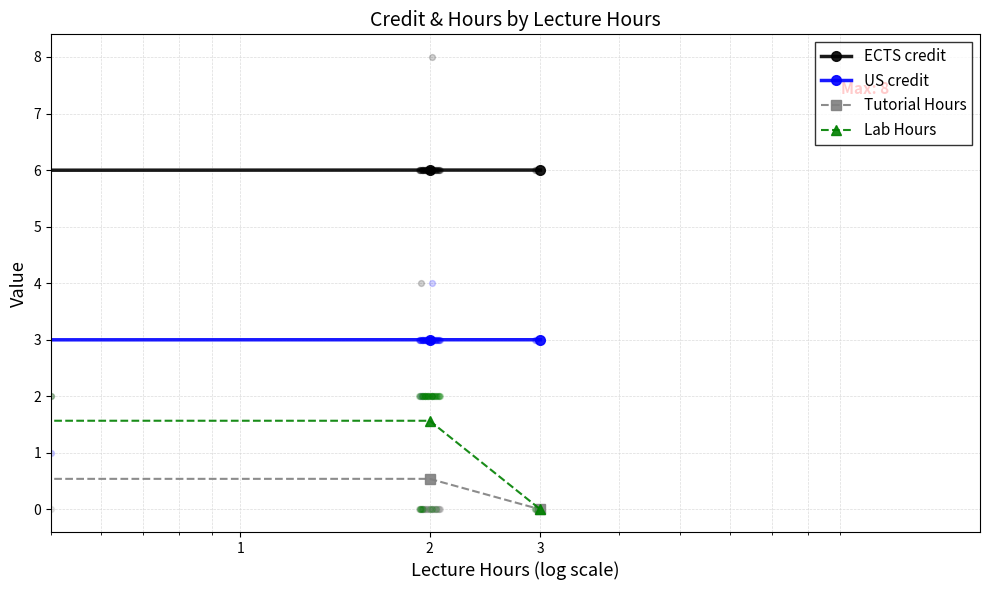

At which category is the sum across all series the highest?

2